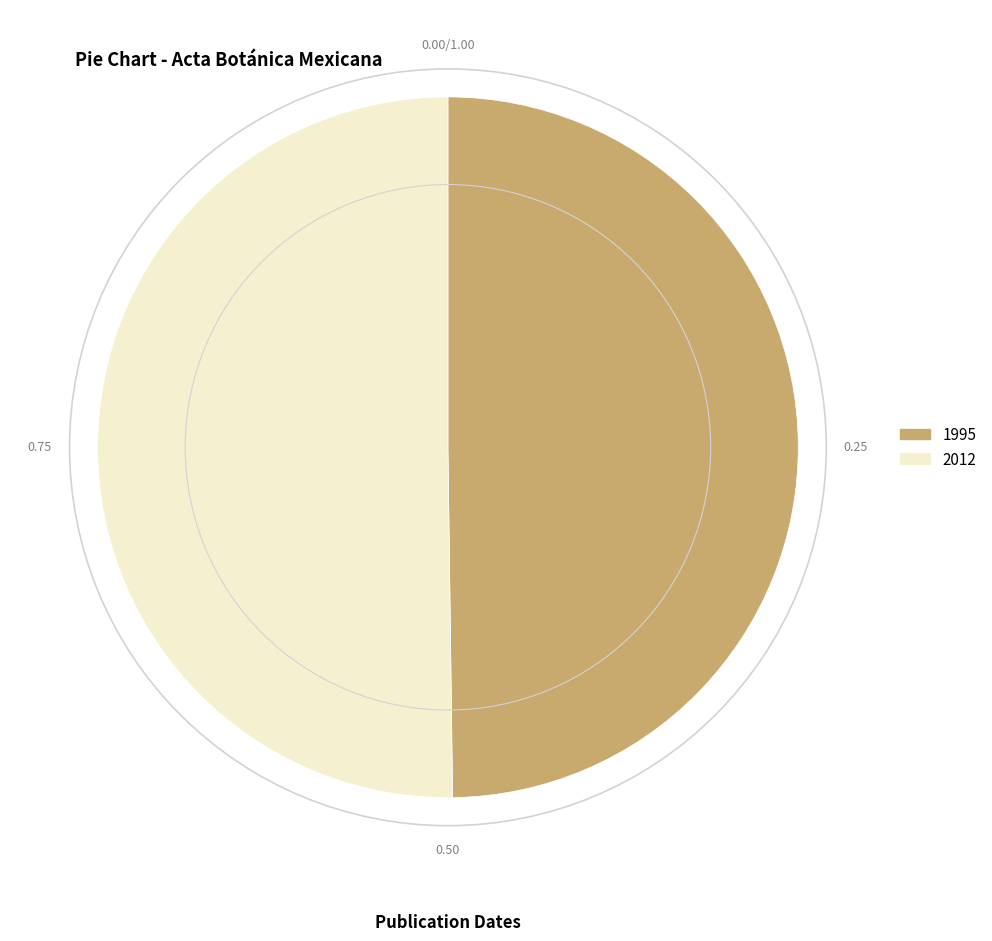

What is the ratio of the value at 2012 to the value at 1995?

1.0